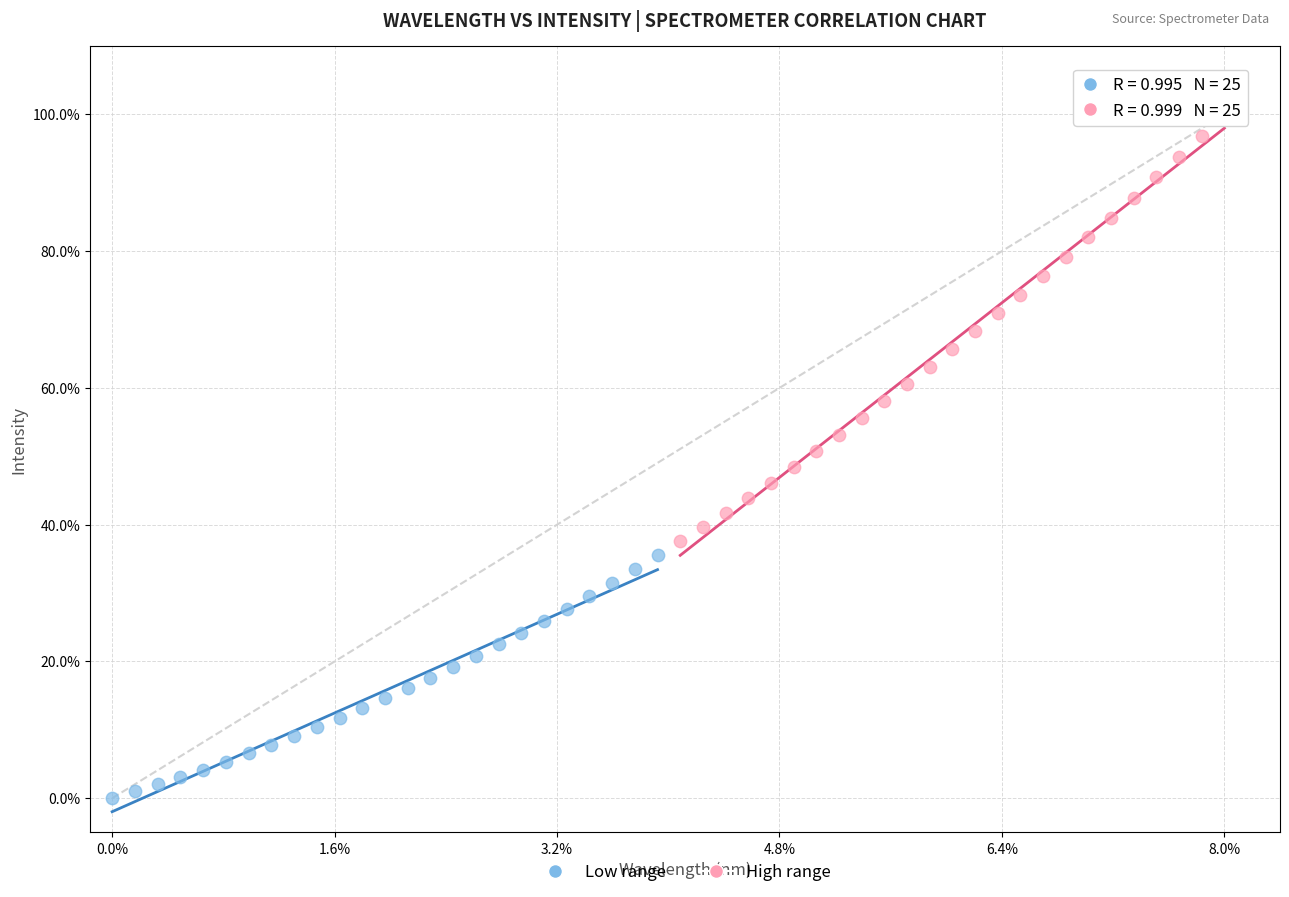

What are all the series names shown in the legend?

Low range, High range